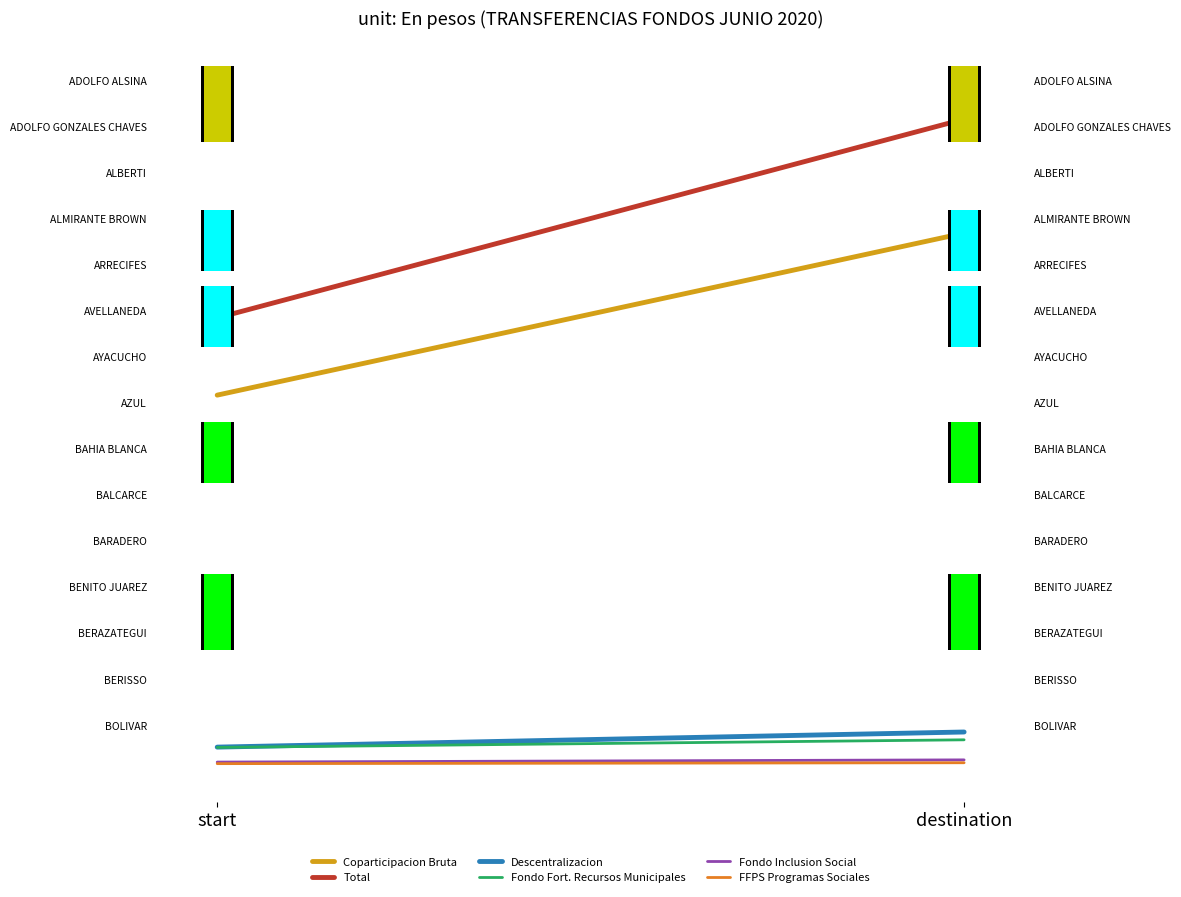

Reading right to left, transcribe all the data shown in this chart.

Coparticipacion Bruta: 0.7	0.5
Total: 0.9	0.6
Descentralizacion: 0.1	0.1
Fondo Fort. Recursos Municipales: 0.1	0.1
Fondo Inclusion Social: 0.1	0.1
FFPS Programas Sociales: 0.1	0.1